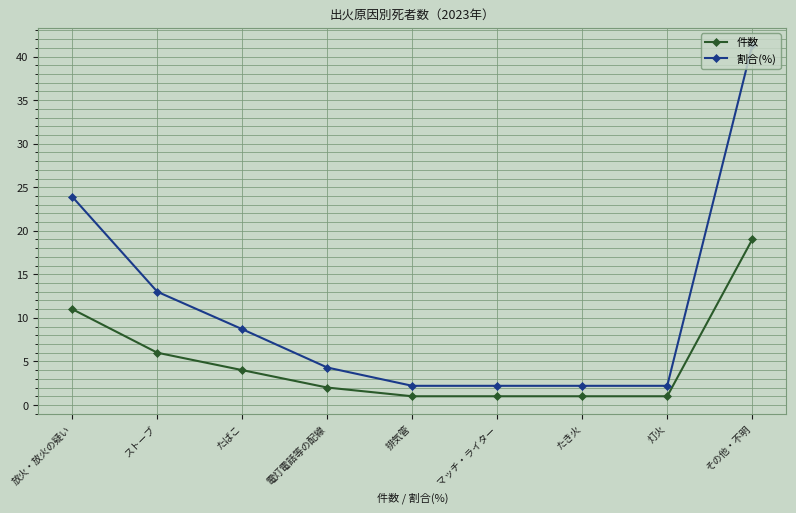

What is the difference between the maximum and minimum values in the 件数 series?

18.0